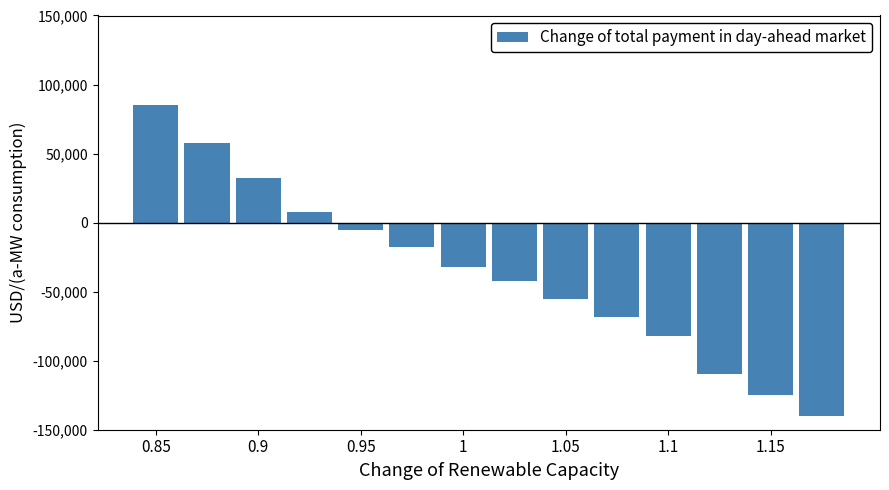

What is the difference between the second highest and minimum values?

198000